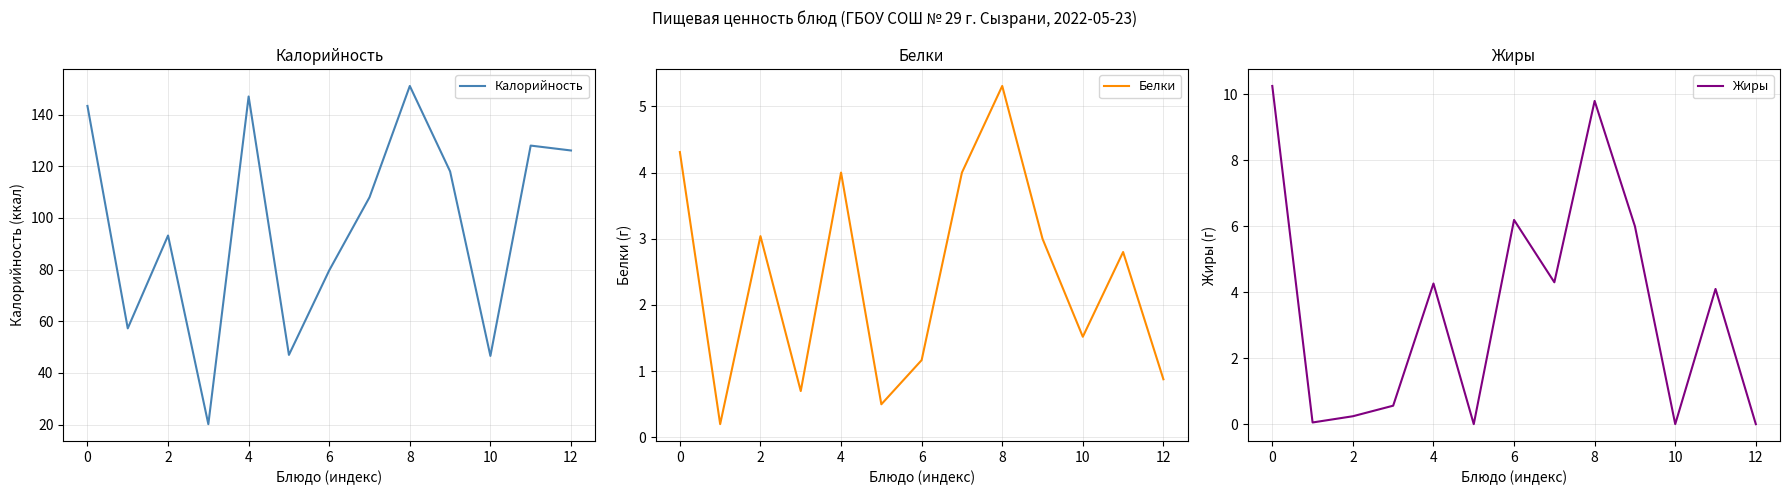

Does the chart have visible grid lines?

Yes